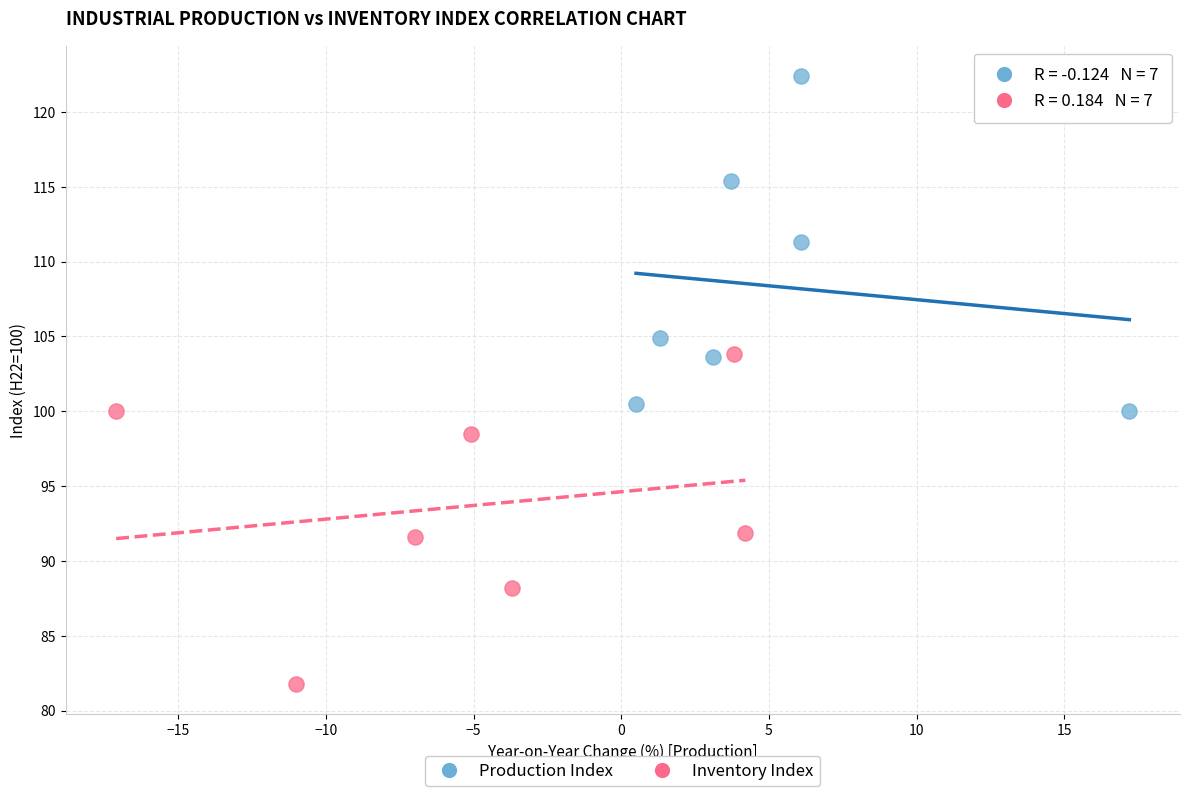

Which series reaches the minimum Y coordinate?

Inventory Index